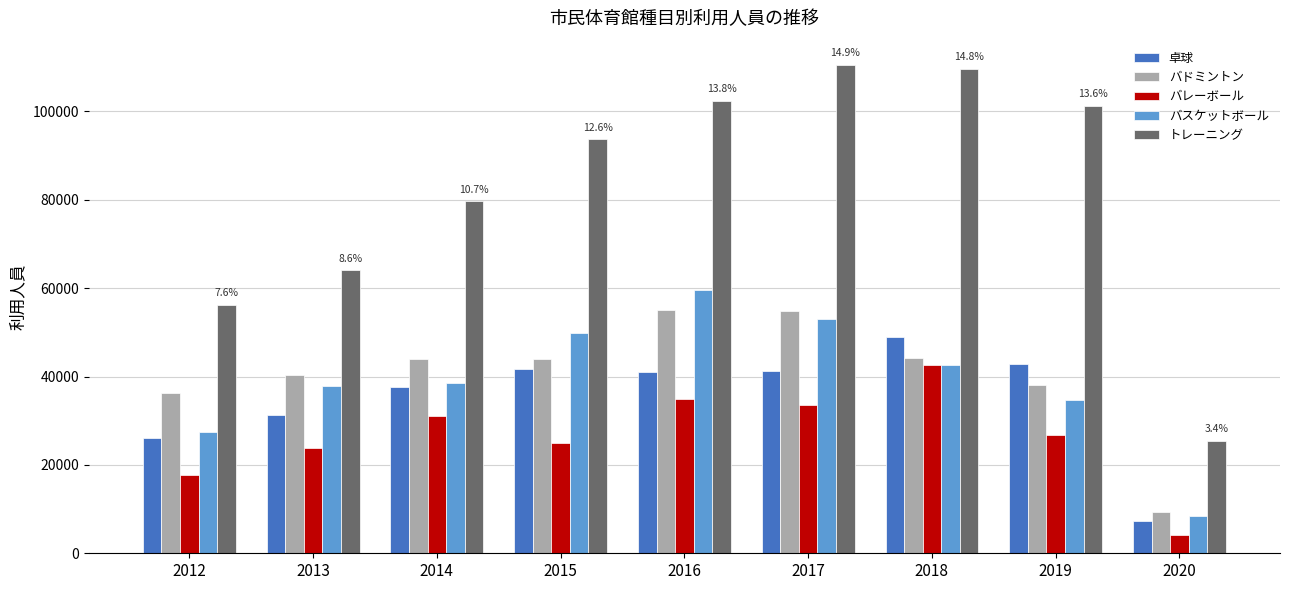

What is the value of the バレーボール bar at the 8th from the left?

26769